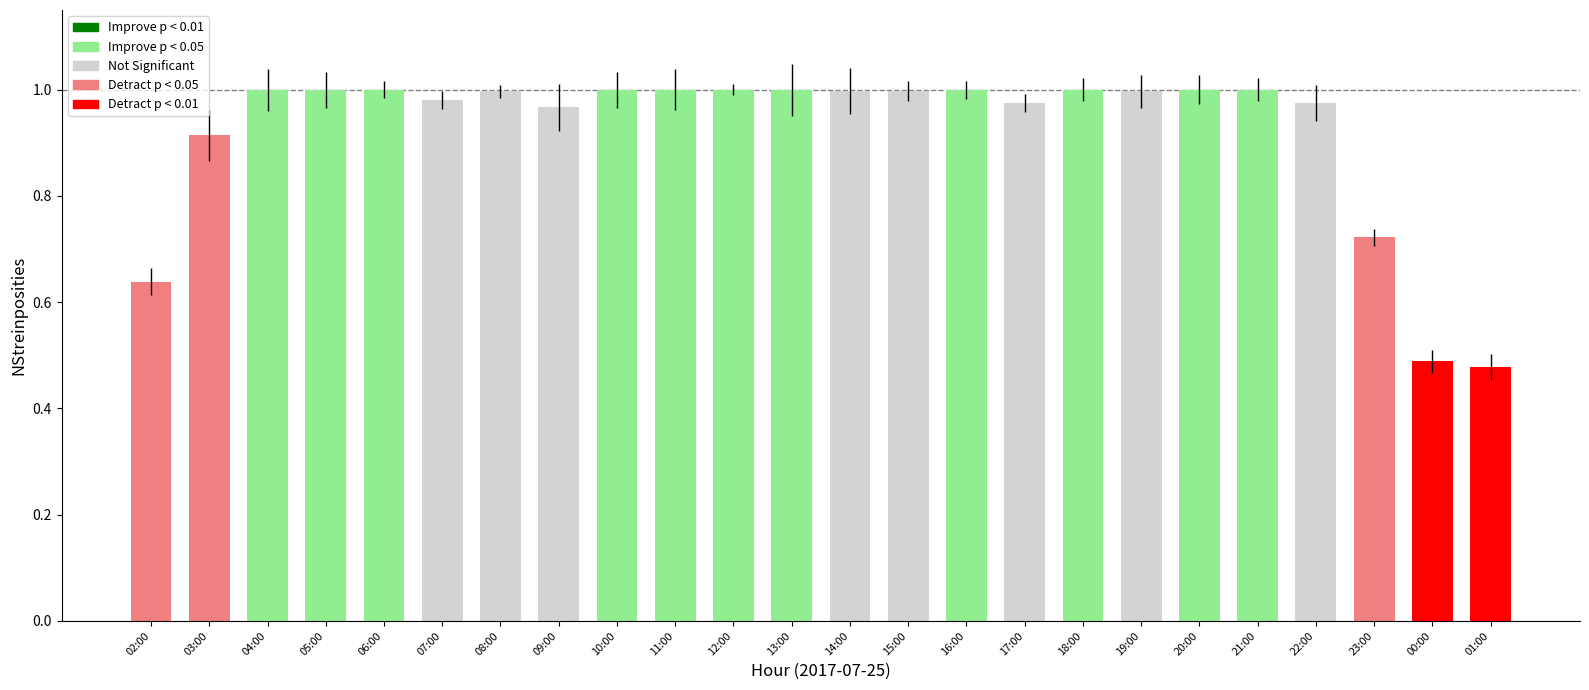

Where is the data nearest to the value 0?

01:00